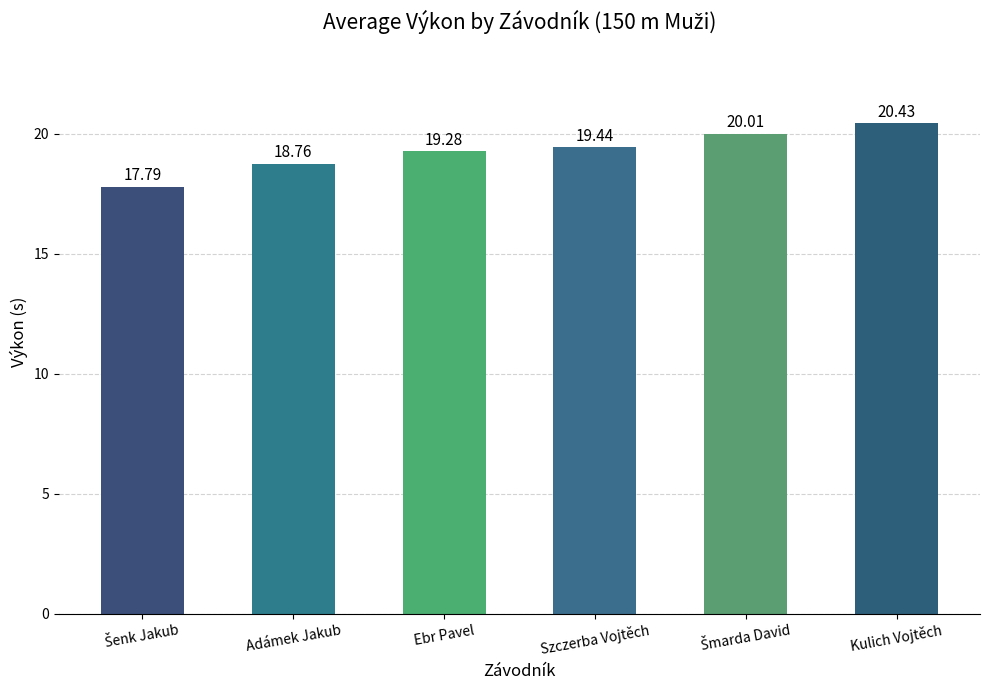

Where does the data first go above 19?

Ebr Pavel